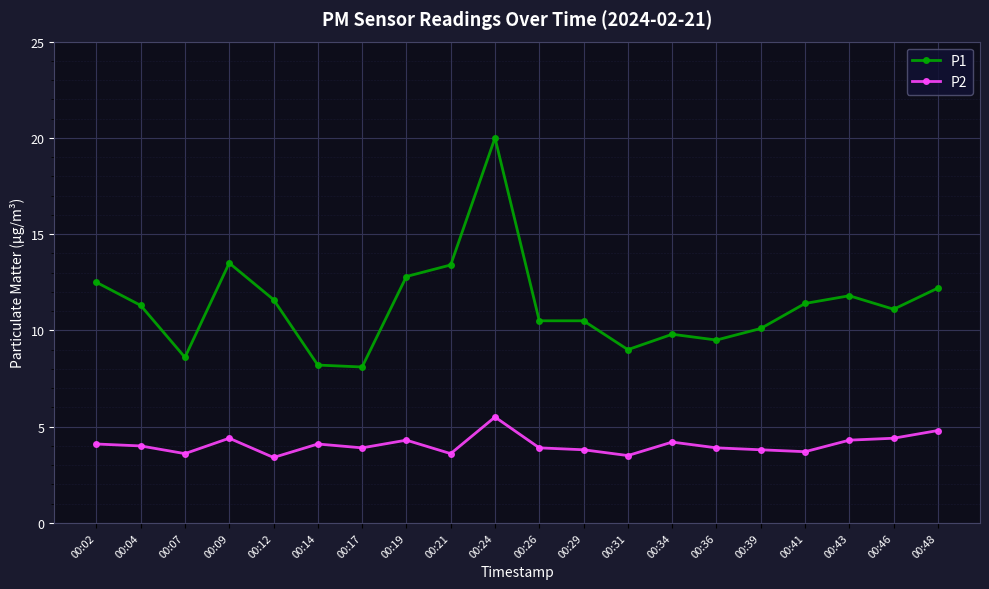

True or false: P2 and P1 cross at least once.

False